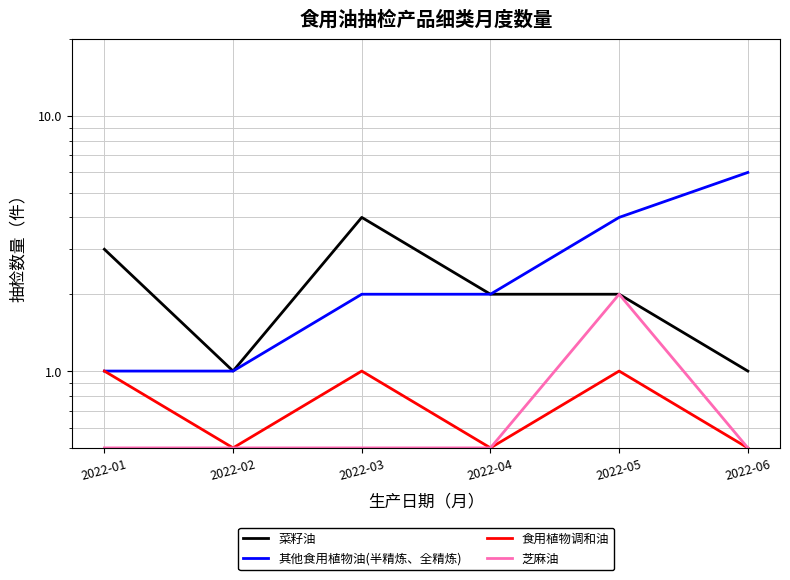

The value of 其他食用植物油(半精炼、全精炼) at 2022-03 is 0.9. True or false?

False